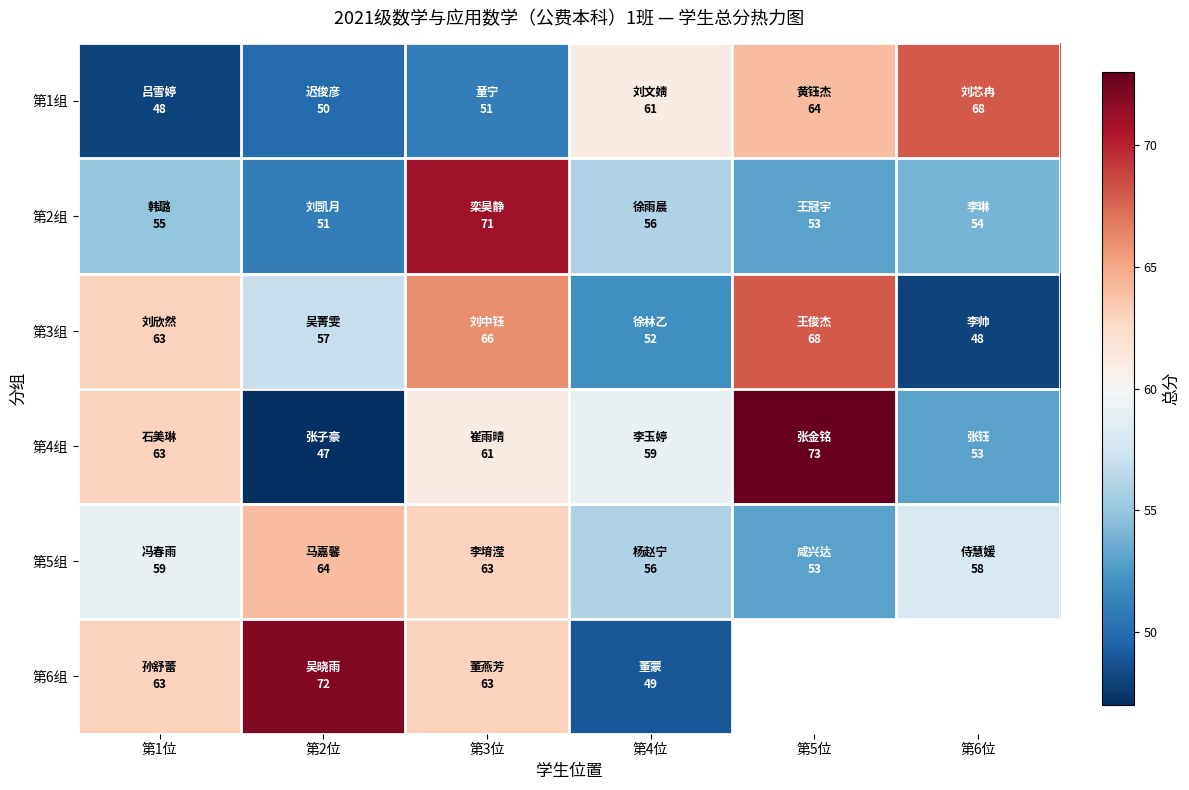

Which category has the lowest value in the 第1组 series?

第1位